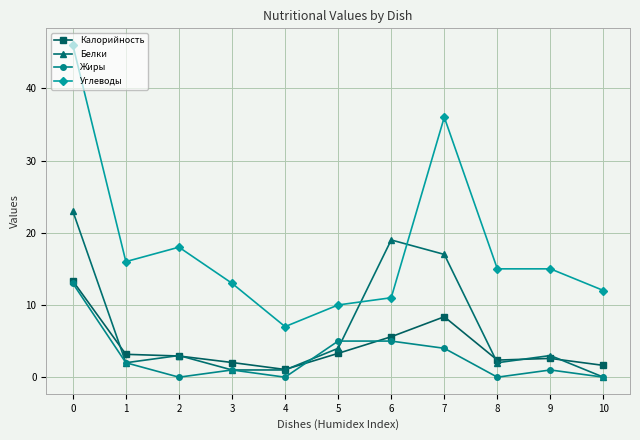

What are all the series names shown in the legend?

Калорийность, Белки, Жиры, Углеводы